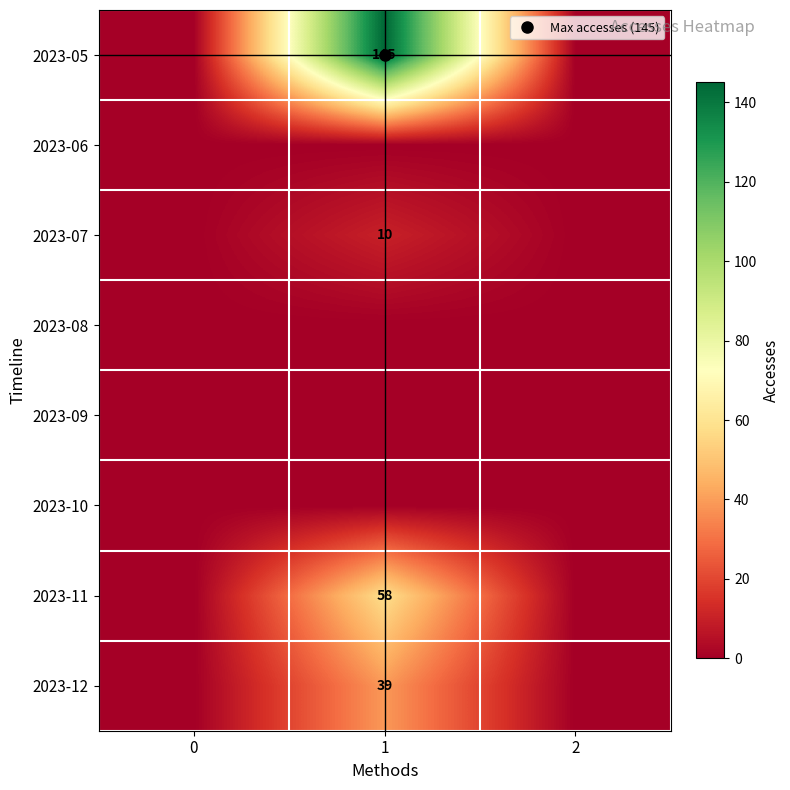

List the labels in order of 2023-07 value, smallest first.

0, 2, 1